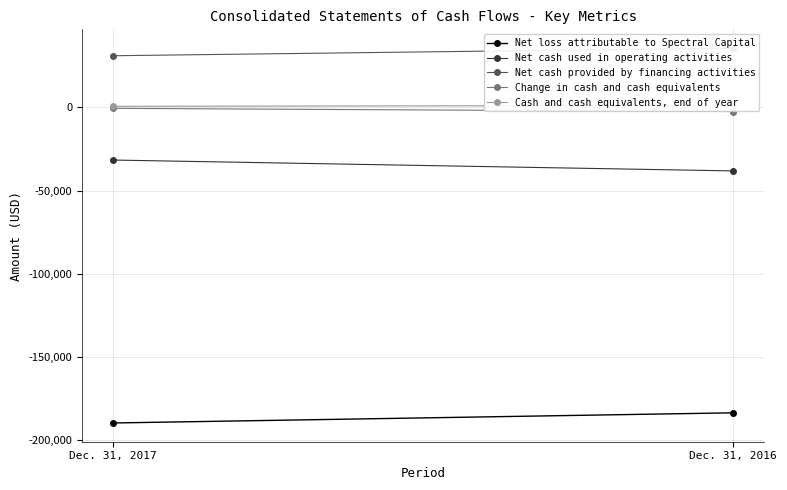

True or false: Cash and cash equivalents, end of year has a value of 597 at Dec. 31, 2016.

False